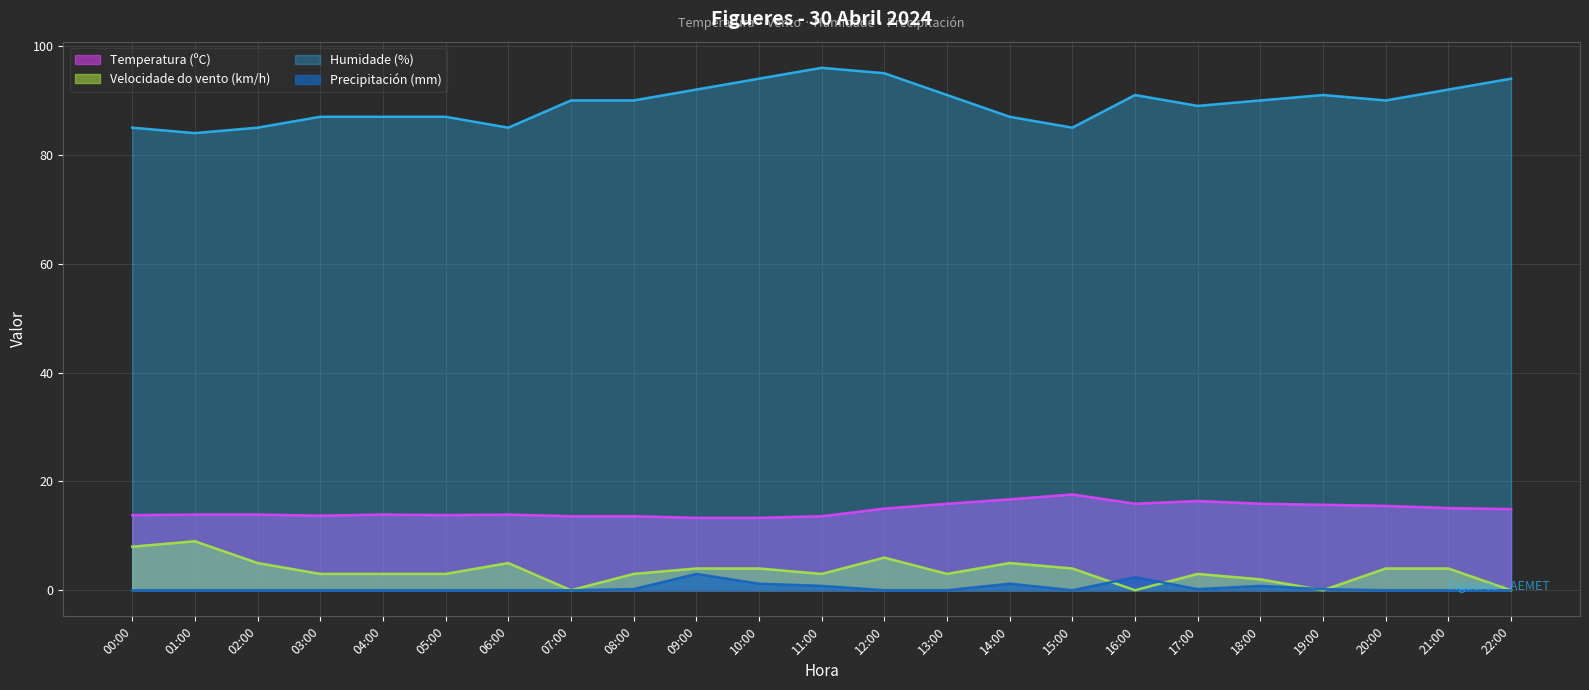

What position from the left is 09:00?

10